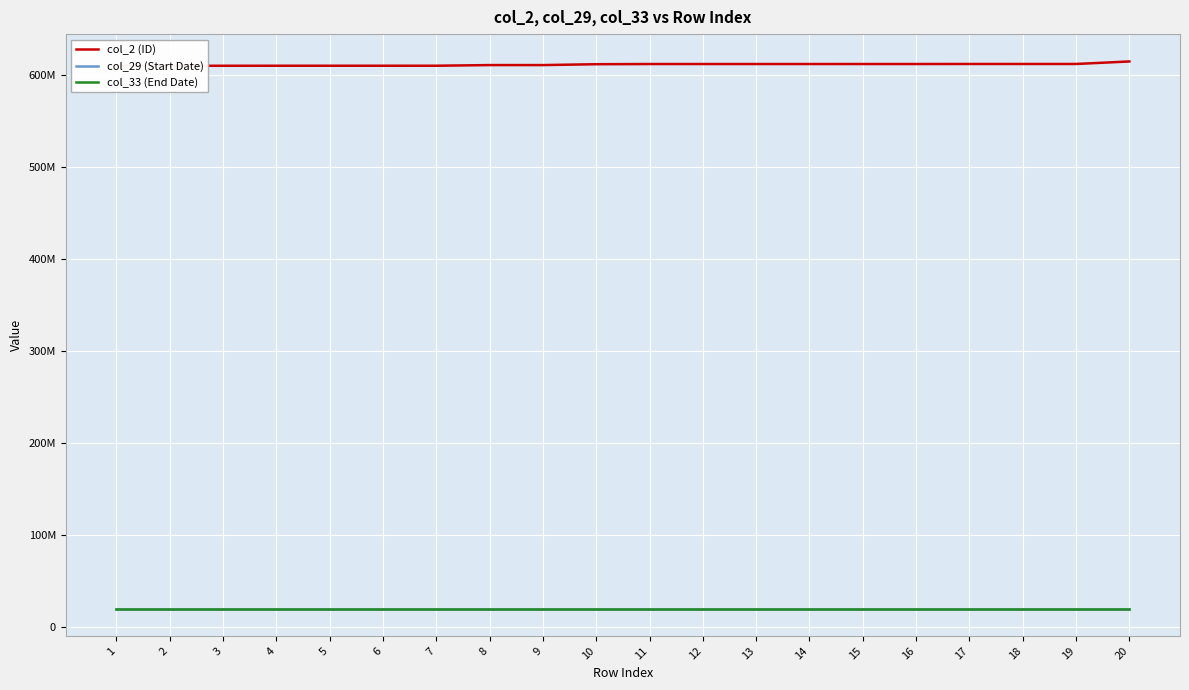

Reading left to right, transcribe all the data shown in this chart.

col_2 (ID): 1=610406130	2=610408241	3=610422004	4=610450009	5=610454078	6=610454079	7=610463190	8=611170386	9=611170387	10=612110379	11=612320272	12=612320273	13=612320274	14=612320468	15=612330320	16=612330321	17=612370105	18=612370122	19=612370131	20=615102031
col_29 (Start Date): 1=20170317	2=20170317	3=20170317	4=20170317	5=20170317	6=20170317	7=20170317	8=20170317	9=20170317	10=20170317	11=20170317	12=20170317	13=20170317	14=20170317	15=20170317	16=20170317	17=20170317	18=20170317	19=20170317	20=20170317
col_33 (End Date): 1=20180331	2=20180331	3=20180331	4=20180331	5=20180331	6=20180331	7=20180331	8=20180331	9=20180331	10=20180331	11=20180331	12=20180331	13=20180331	14=20180331	15=20180331	16=20180331	17=20180331	18=20180331	19=20180331	20=20180331